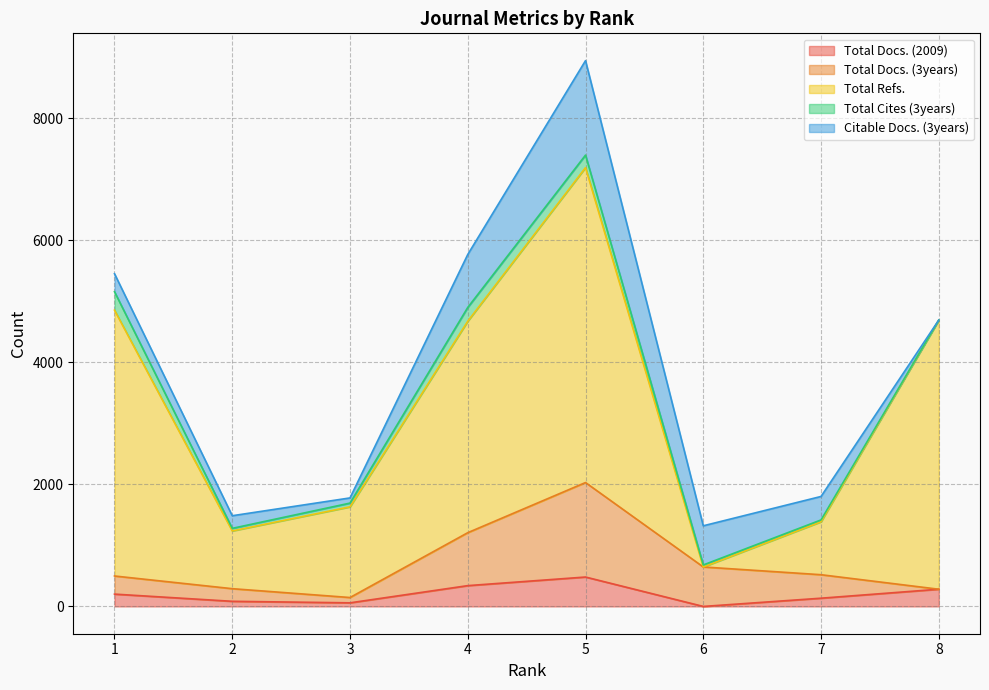

How many positive values does the Citable Docs. (3years) series have?

7